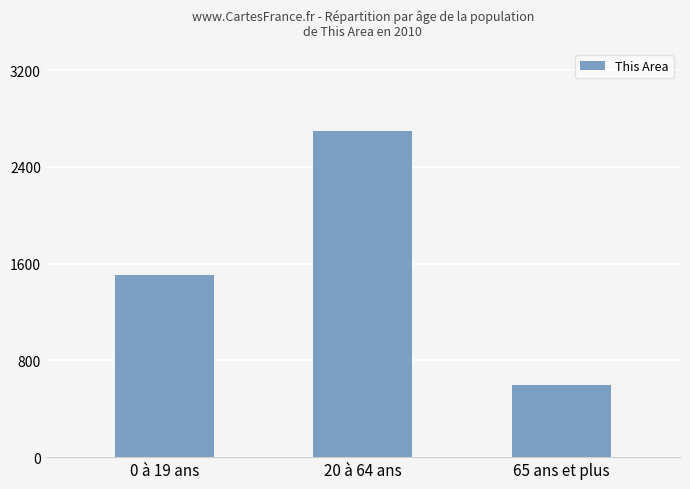

Count the number of categories in the chart.

3